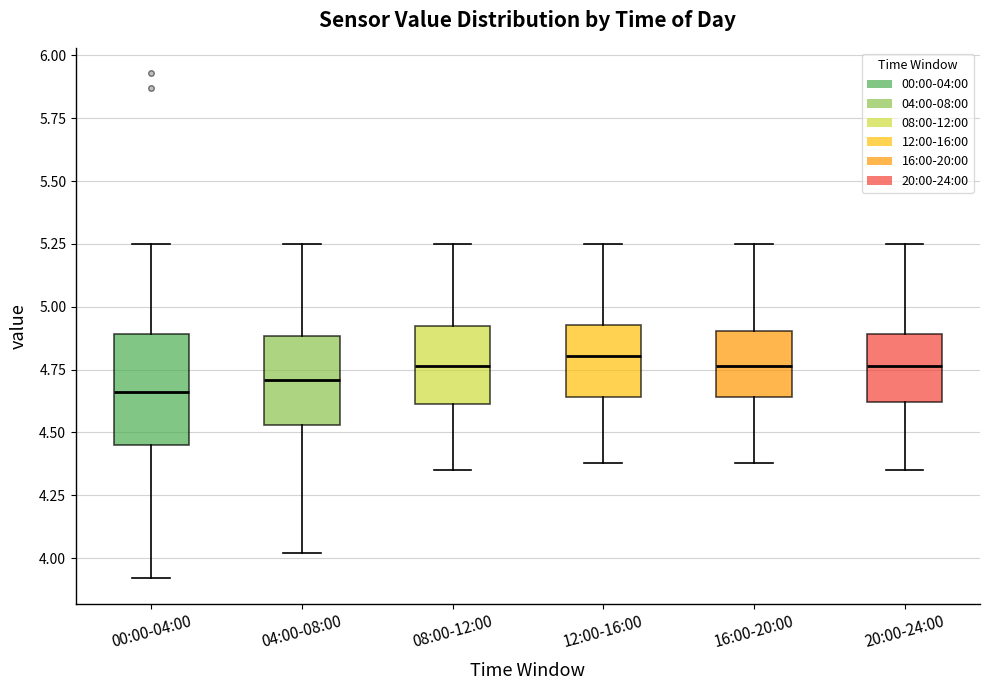

Where is the lower edge of the box for 12:00-16:00 on the y-axis? The values are not printed on the chart, so give them approximately, as read against the axis.

4.65